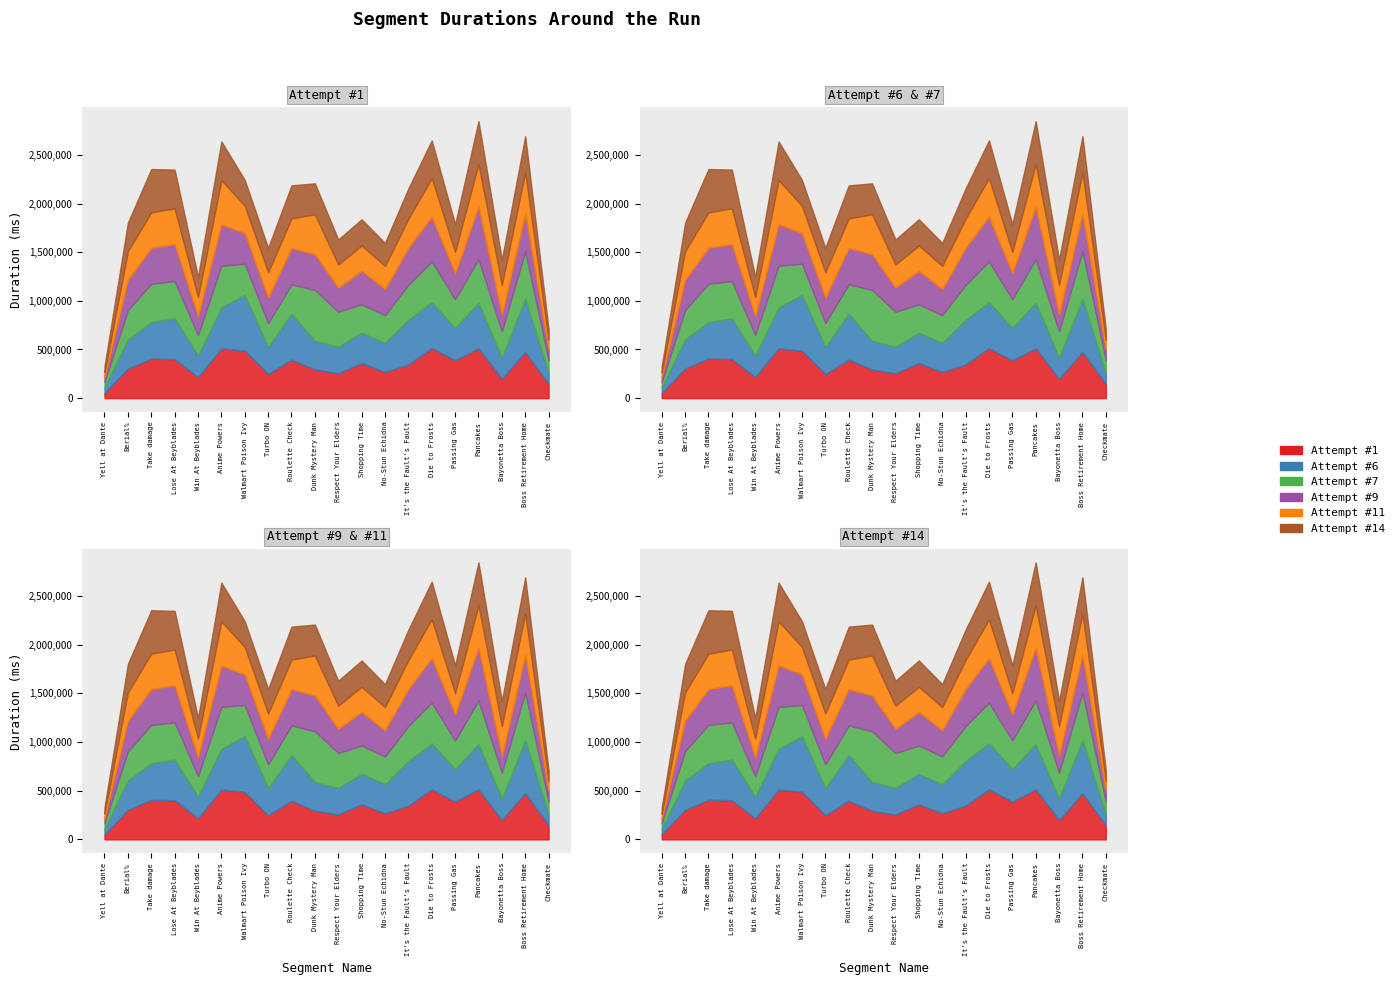

At which category does Attempt #7 reach its first local peak?

Take damage